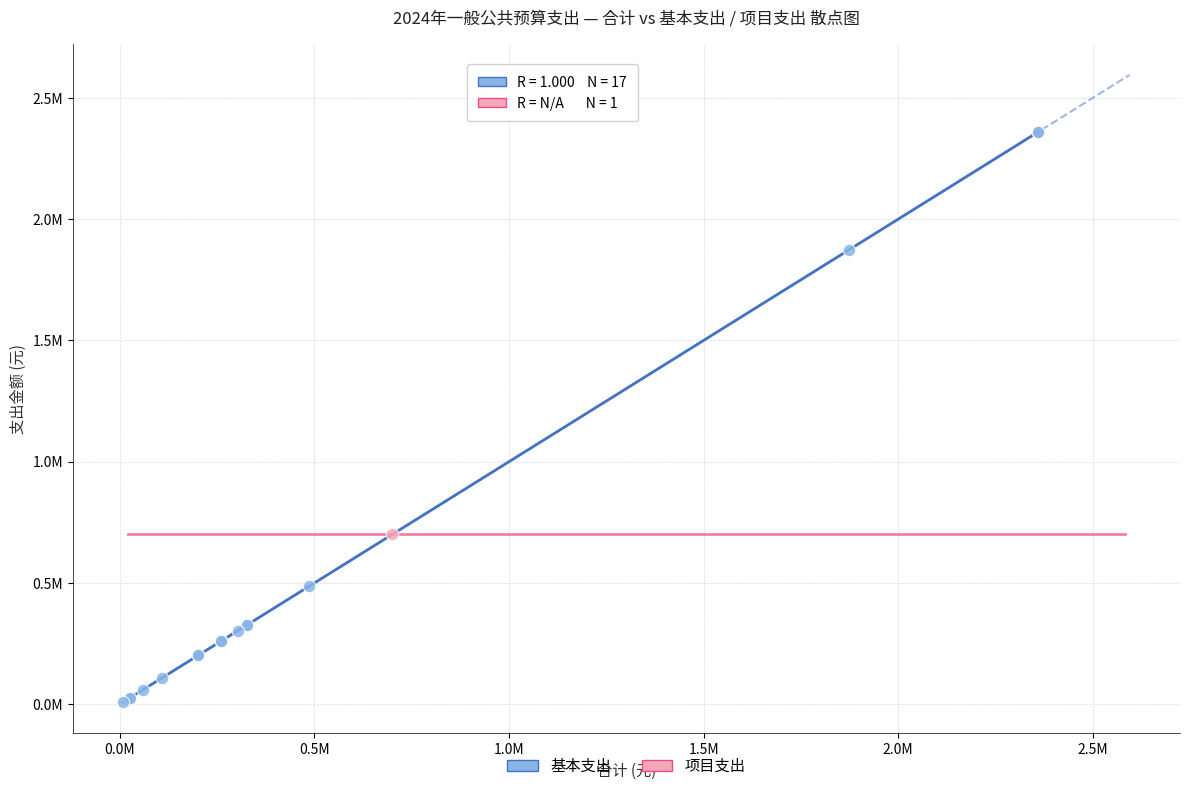

What are all the series names shown in the legend?

基本支出, 项目支出